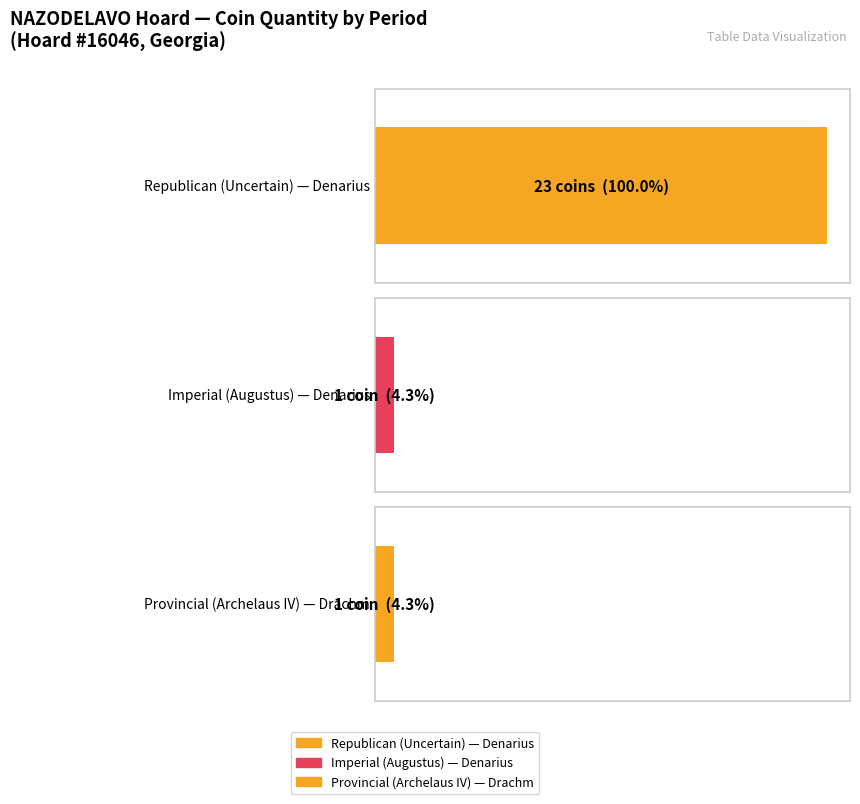

The chart shows a value of 2 at Provincial (id 300747). True or false?

False